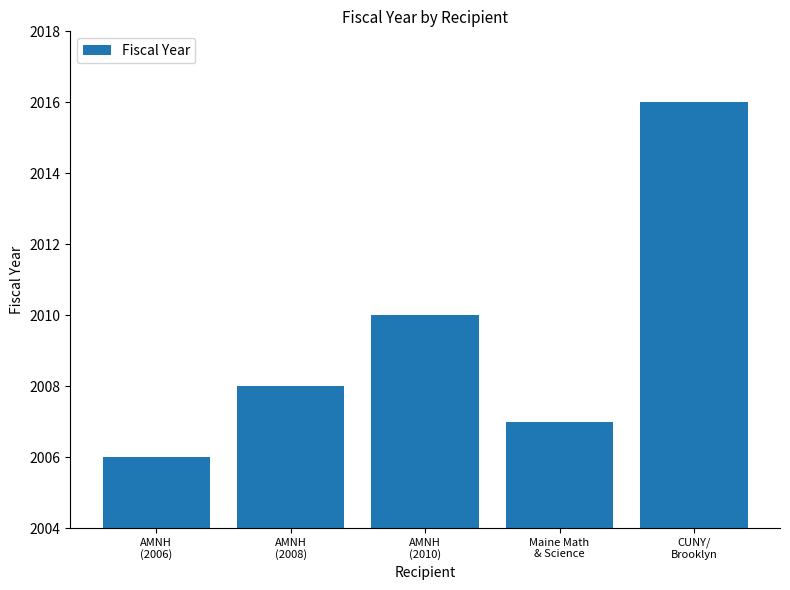

What is the sum of all values?

10047